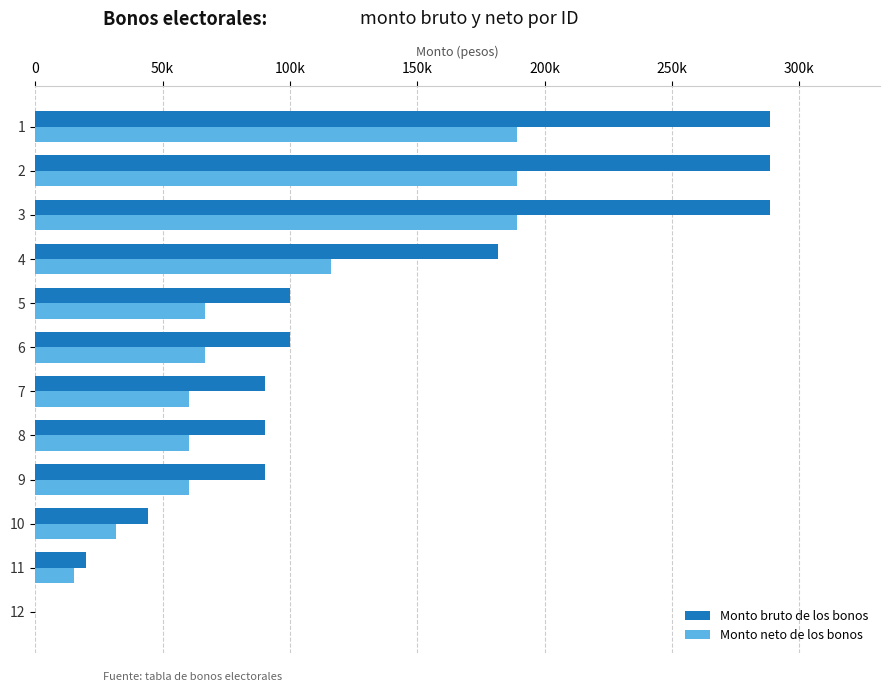

What are all the series names shown in the legend?

Monto bruto de los bonos, Monto neto de los bonos